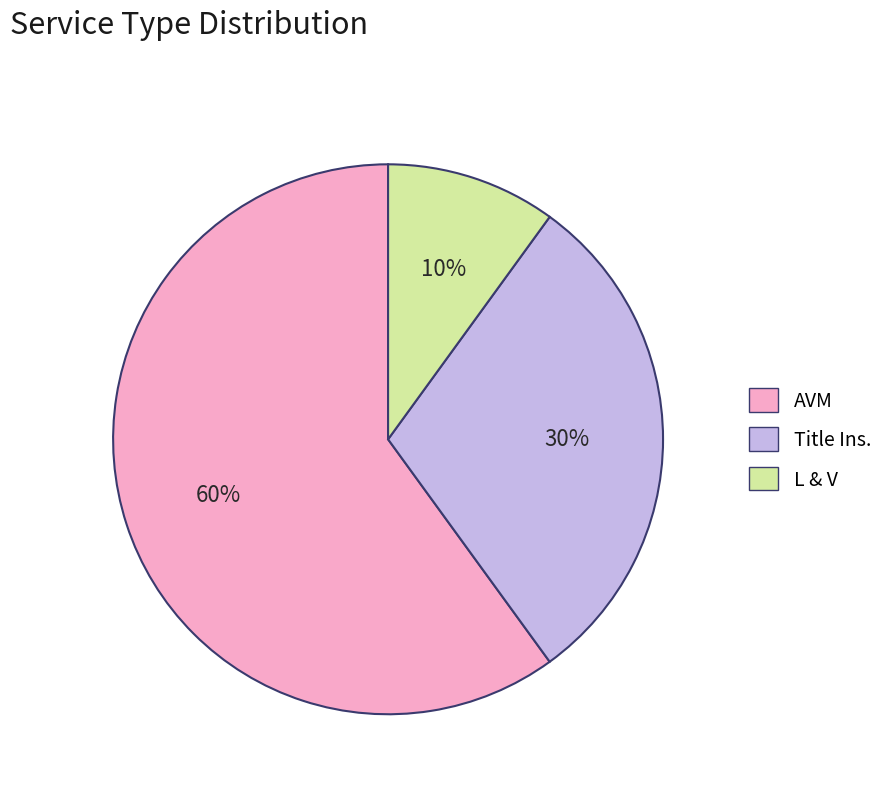

The L & V slice represents 10% of the pie. True or false?

True